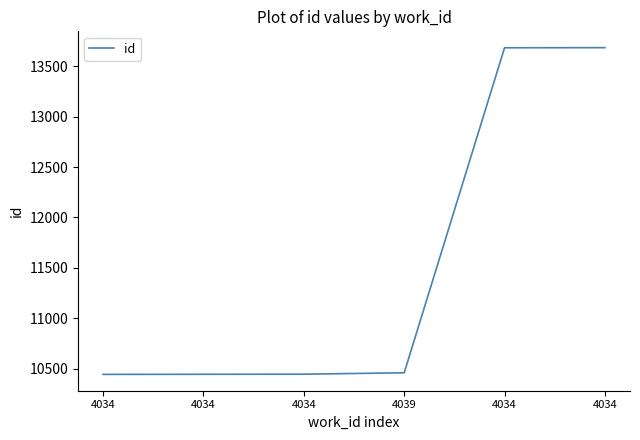

The value at 4034 is 10443. True or false?

True